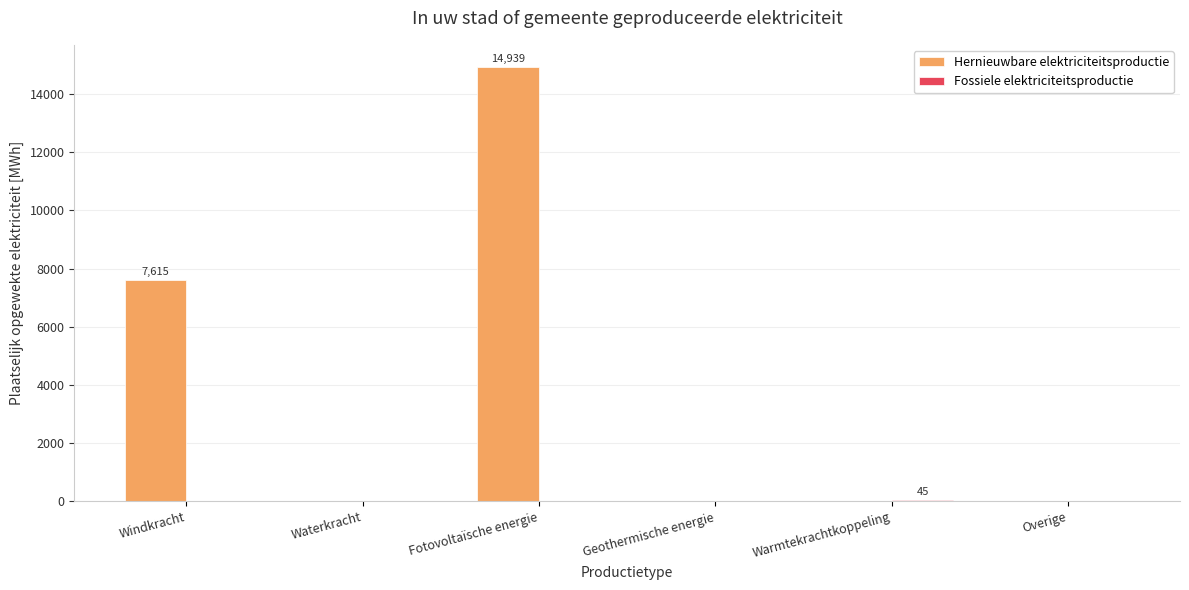

How many series are shown in this chart?

2